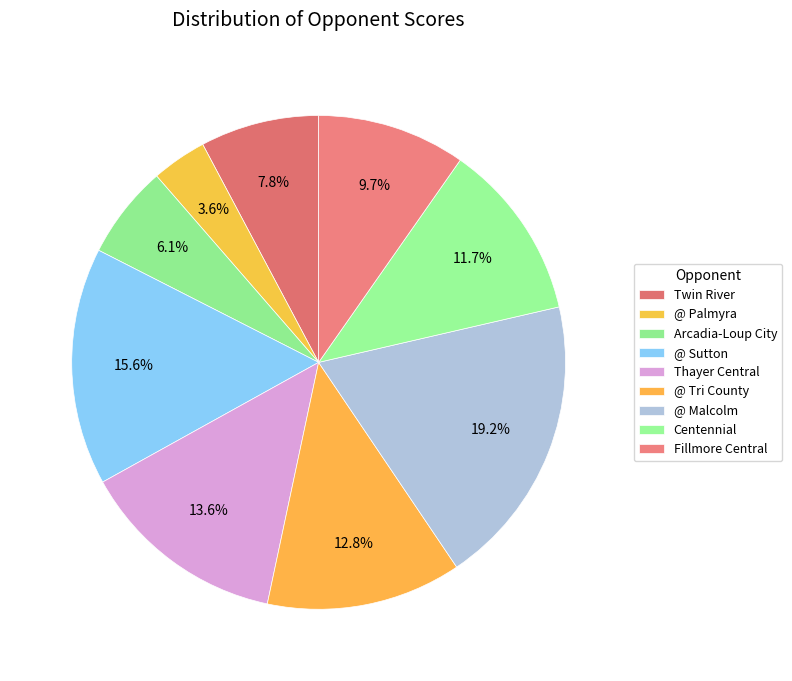

Combined, what portion of the pie is @ Tri County and Arcadia-Loup City?

18.9%